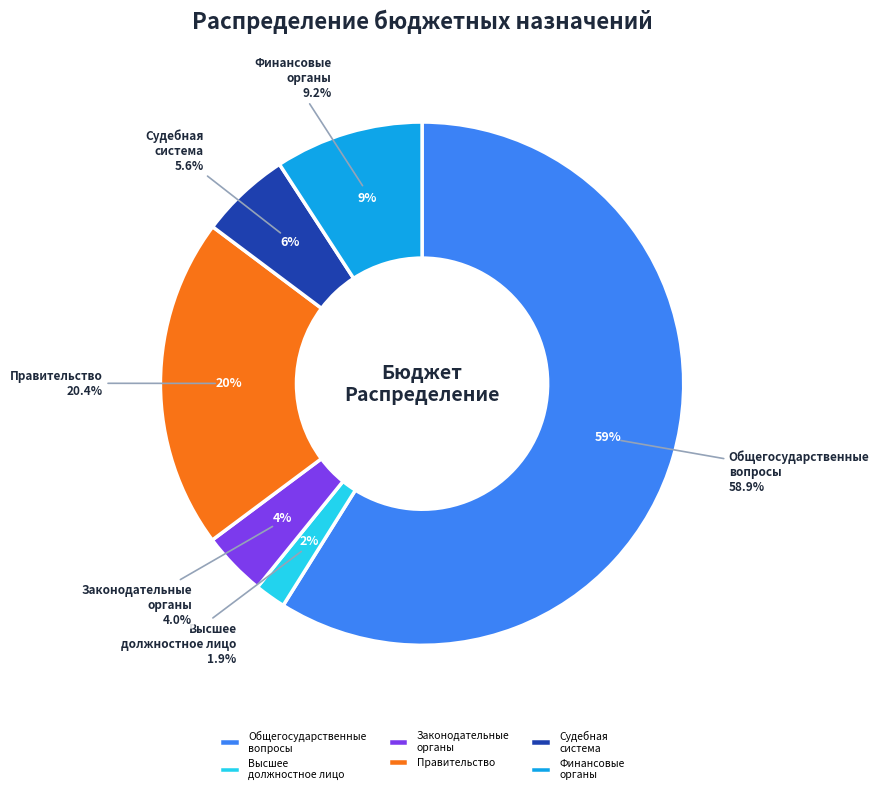

What percentage is NOT represented by Функционирование Правительства?

79.6%